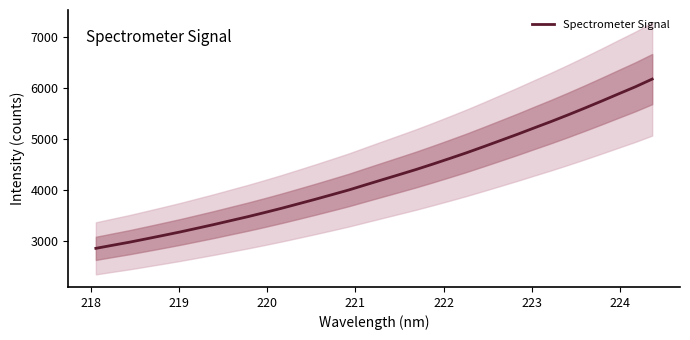

What is the maximum value for Spectrometer Signal?

6177.1